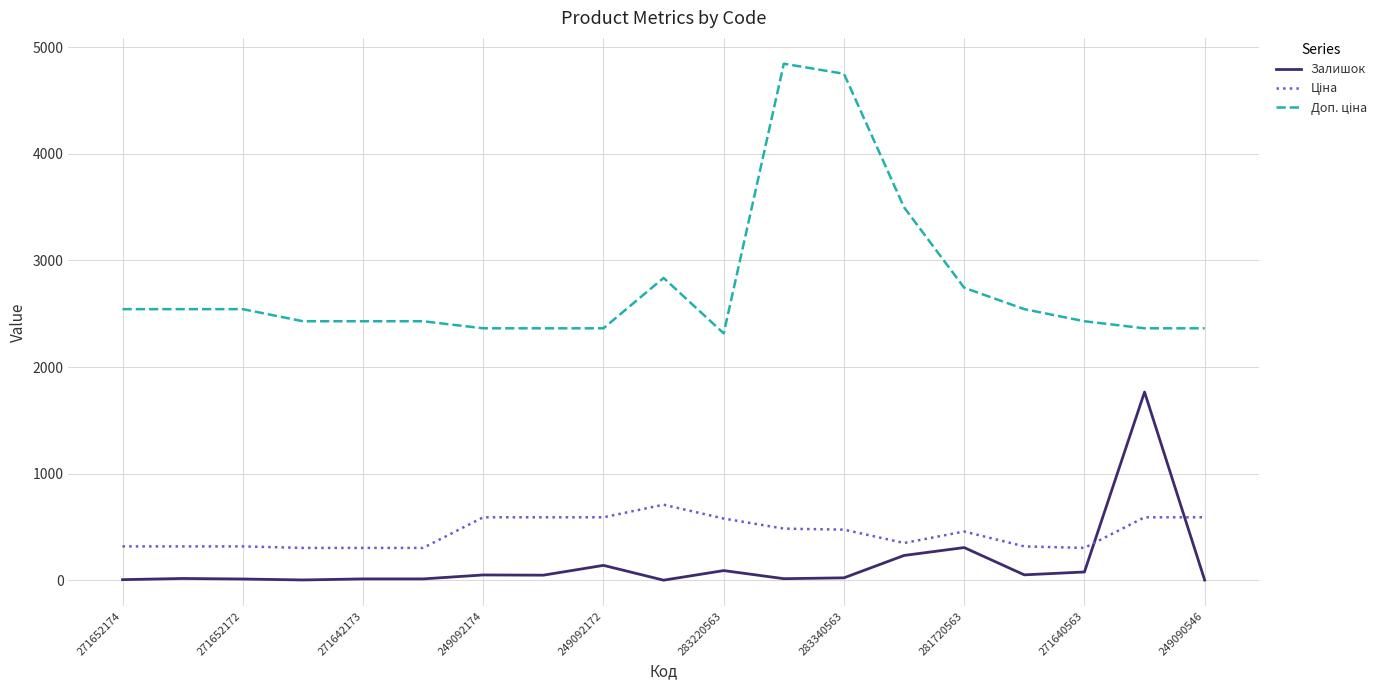

What is the maximum value shown in the chart?

4845.9